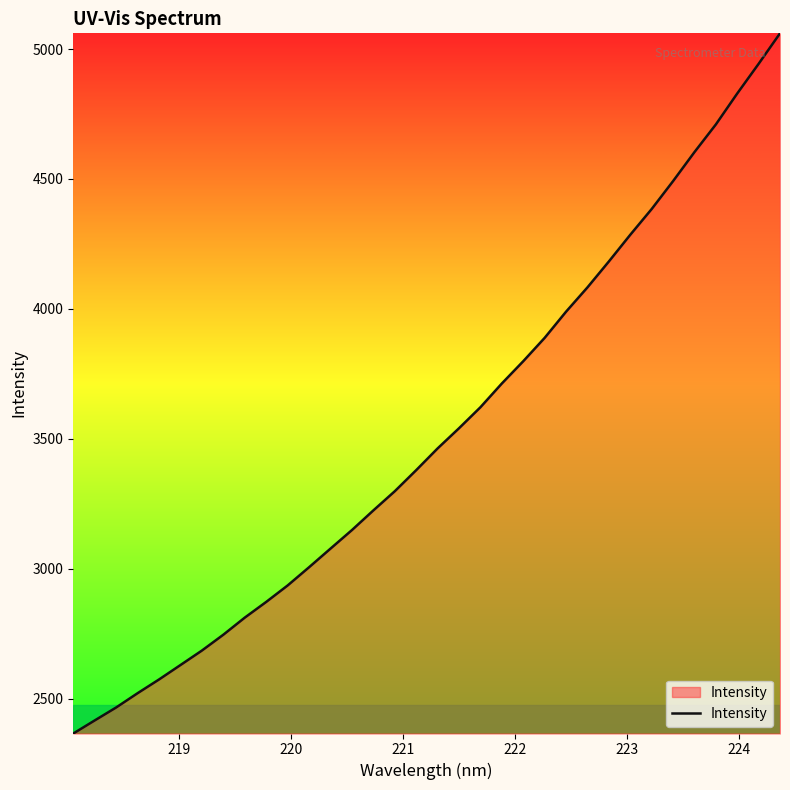

What is the difference between the maximum and minimum values?

2693.6